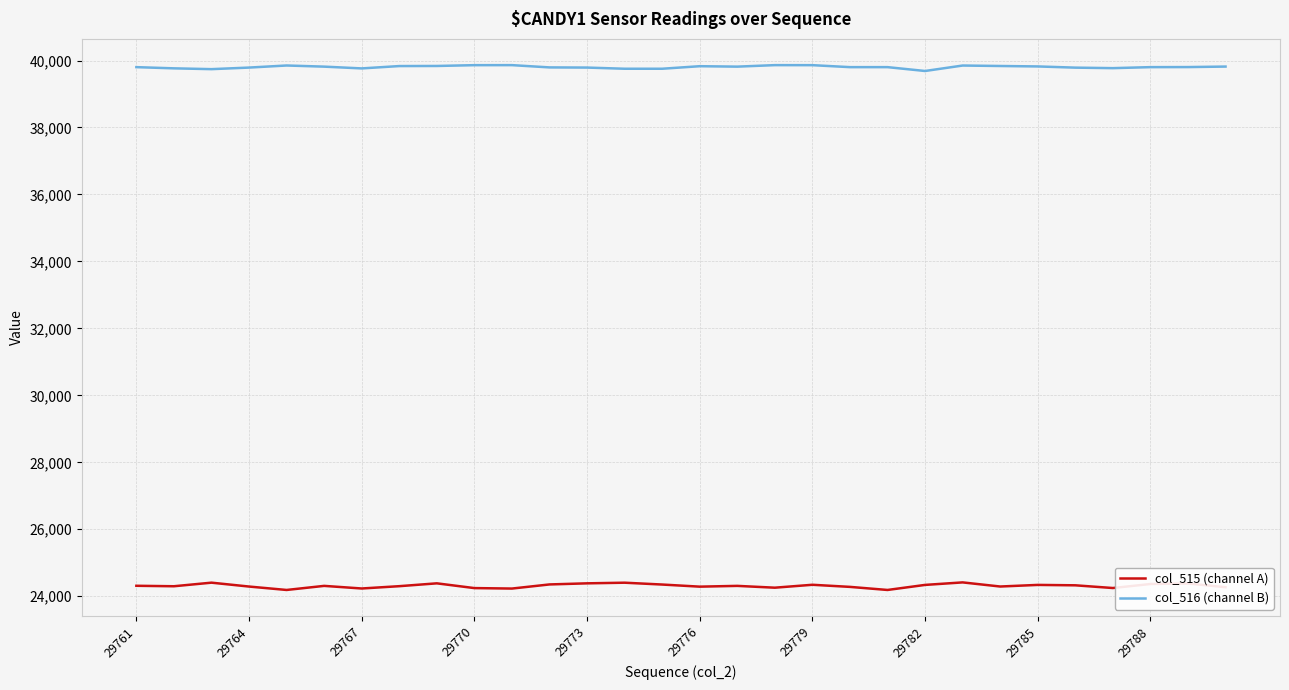

List the series in order of their peak value, lowest first.

col_515 (channel A), col_516 (channel B)